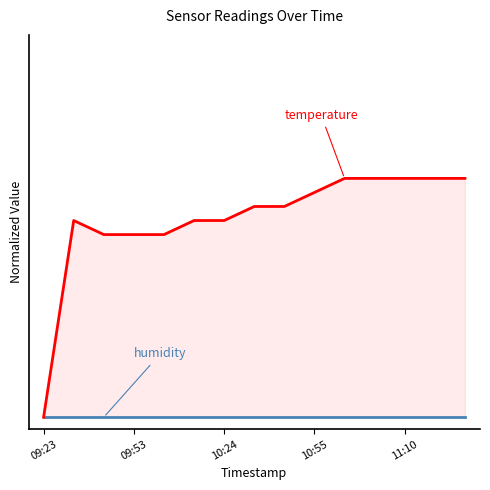

What position from the right is 09:23?

15